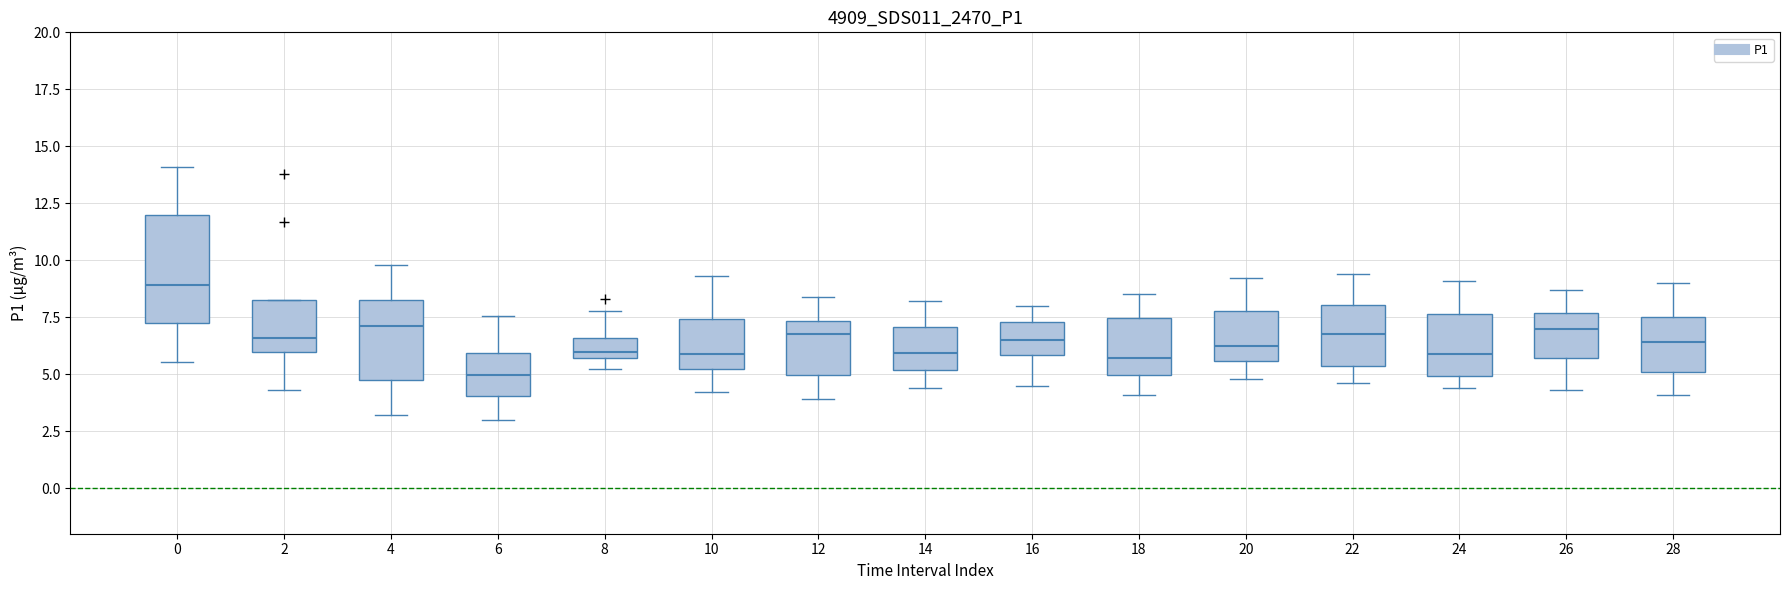

Reading left to right, read every box against the y-axis: the position of its median line, the range the box covers, and the ends of its whiskers. The values are not printed on the chart, so give them approximately, as read against the axis.

0: median 9.0, box 7.0 to 12.0, whiskers 5.5 to 14.0
2: median 6.5, box 6.0 to 8.0, whiskers 4.5 to 8.0
4: median 7.0, box 4.5 to 8.5, whiskers 3.0 to 10.0
6: median 5.0, box 4.0 to 6.0, whiskers 3.0 to 7.5
8: median 6.0, box 5.5 to 6.5, whiskers 5.0 to 8.0
10: median 6.0, box 5.0 to 7.5, whiskers 4.0 to 9.5
12: median 7.0, box 5.0 to 7.5, whiskers 4.0 to 8.5
14: median 6.0, box 5.0 to 7.0, whiskers 4.5 to 8.0
16: median 6.5, box 6.0 to 7.5, whiskers 4.5 to 8.0
18: median 5.5, box 5.0 to 7.5, whiskers 4.0 to 8.5
20: median 6.5, box 5.5 to 8.0, whiskers 5.0 to 9.0
22: median 7.0, box 5.5 to 8.0, whiskers 4.5 to 9.5
24: median 6.0, box 5.0 to 7.5, whiskers 4.5 to 9.0
26: median 7.0, box 5.5 to 7.5, whiskers 4.5 to 8.5
28: median 6.5, box 5.0 to 7.5, whiskers 4.0 to 9.0